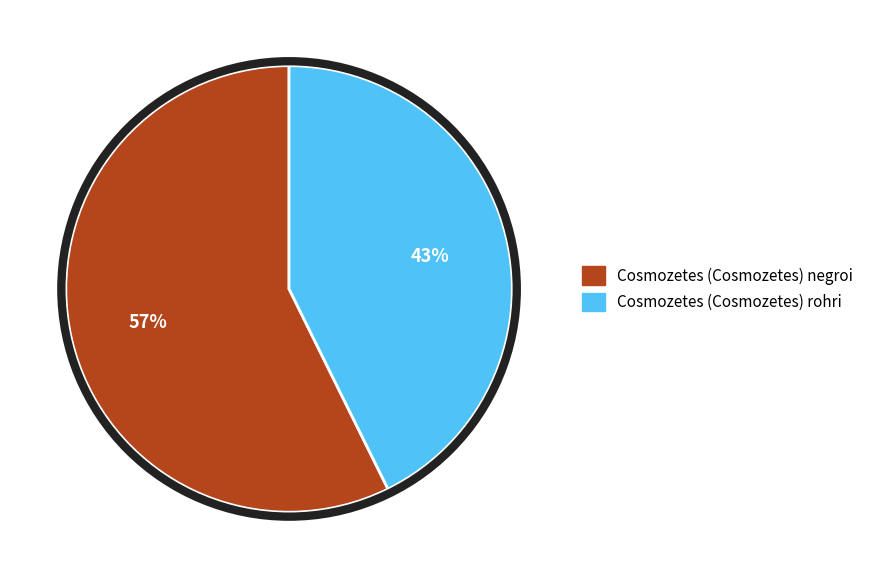

Between Cosmozetes (Cosmozetes) negroi and Cosmozetes (Cosmozetes) rohri, which is larger?

Cosmozetes (Cosmozetes) negroi